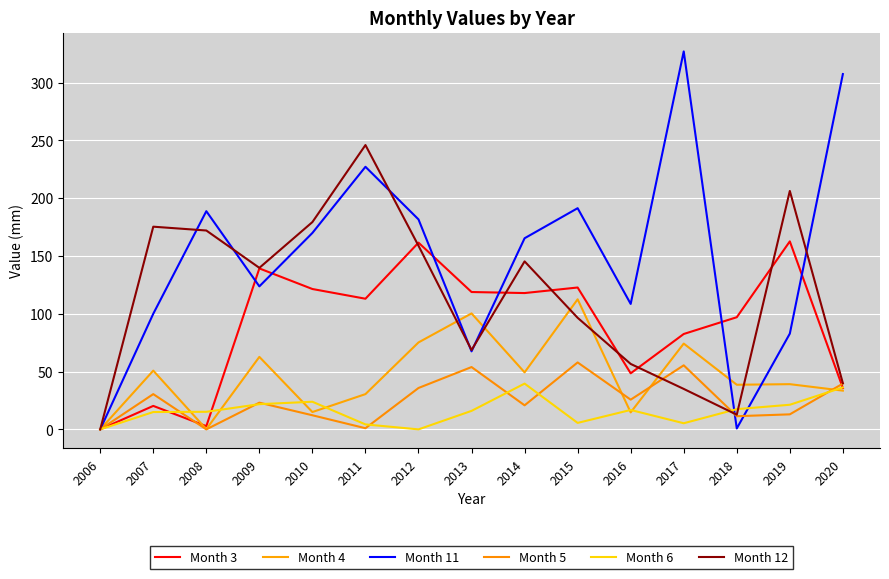

What is the maximum value shown in the chart?

326.9